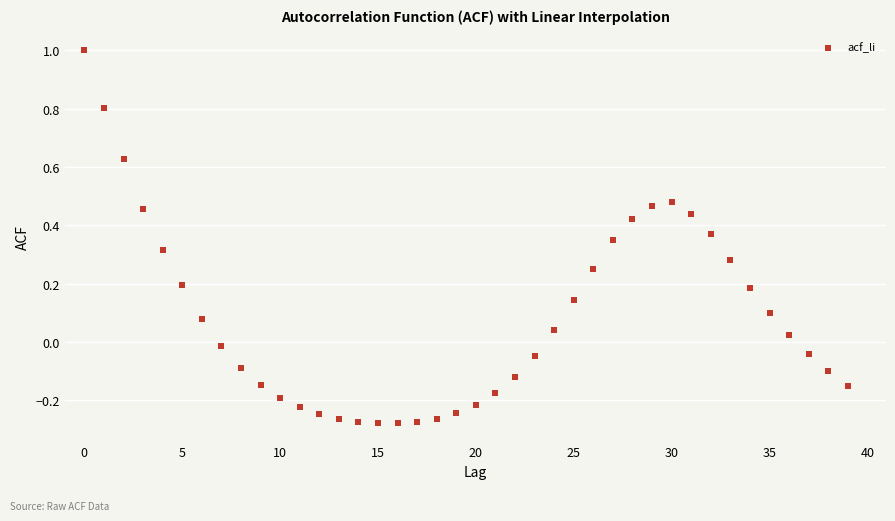

What is the range of Y values (max minus min)?

1.3